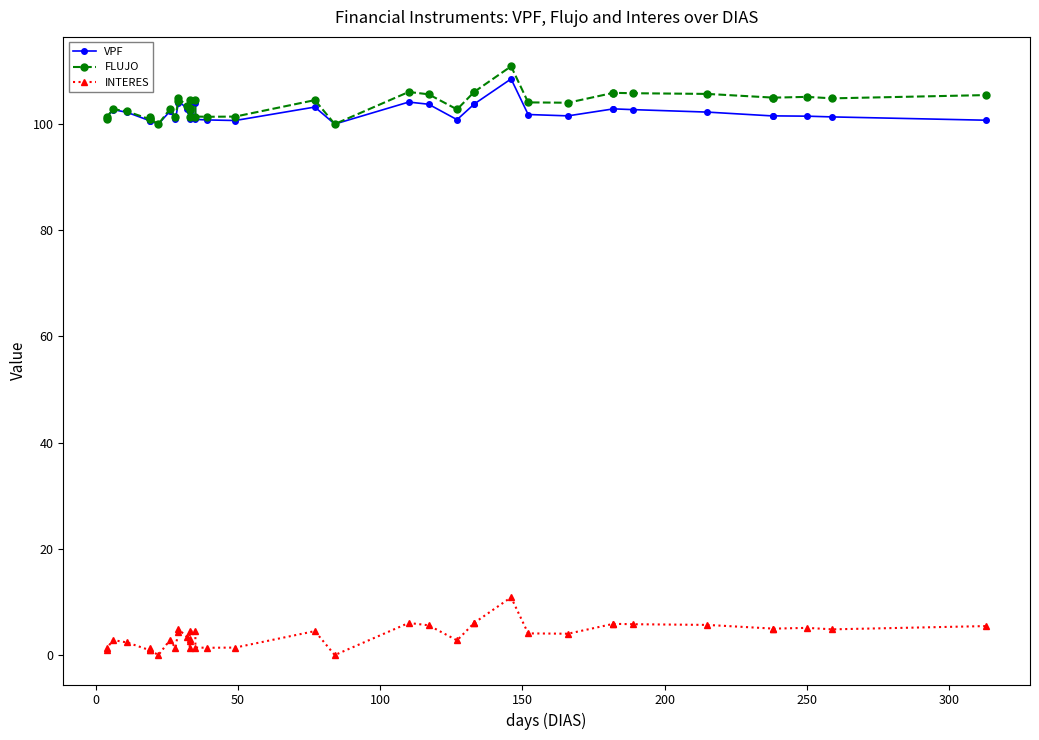

What is the sum of all FLUJO values?

4146.5